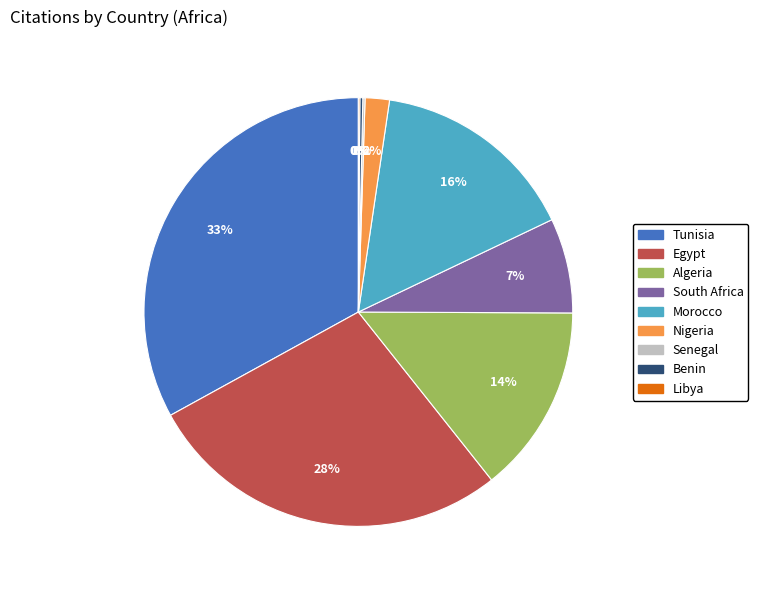

To the nearest percent, what is the difference between the largest and smallest slice percentages?

33%